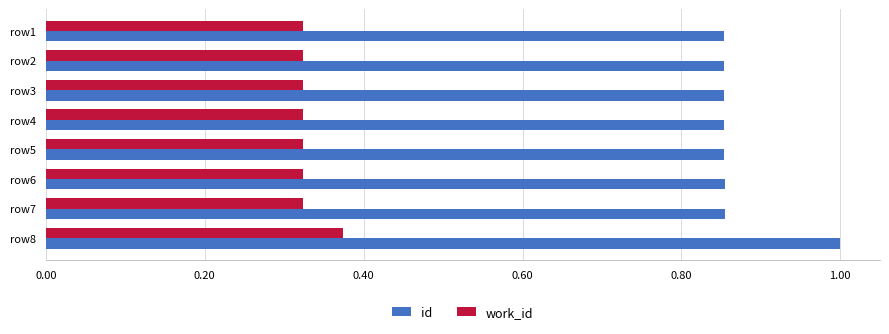

Which label corresponds to the largest value in the chart?

row8